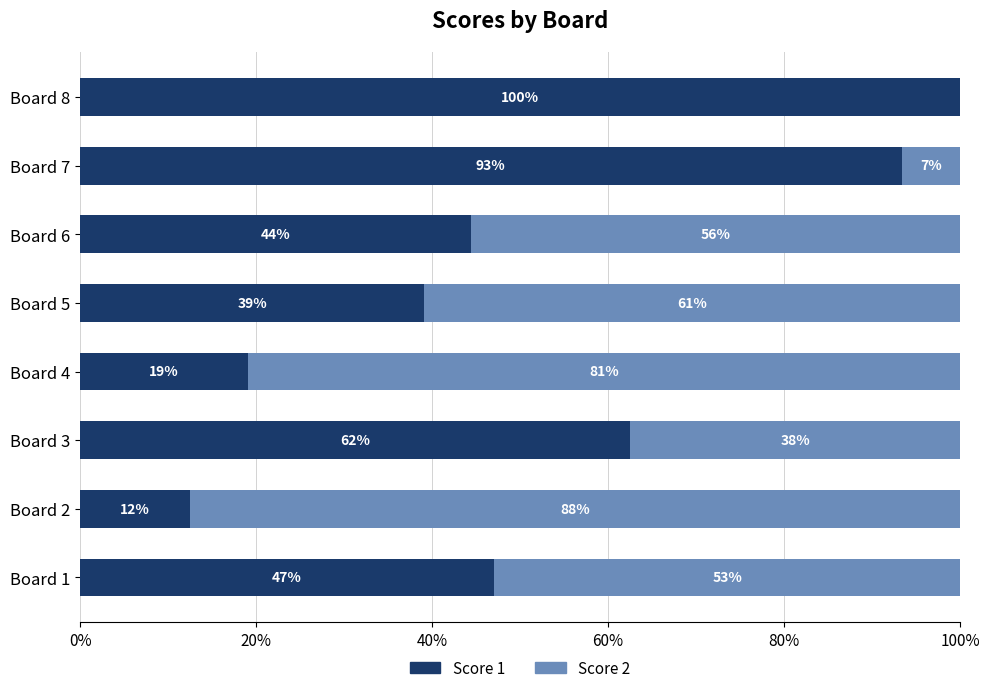

What is the total value across all series at Board 2?

100.0